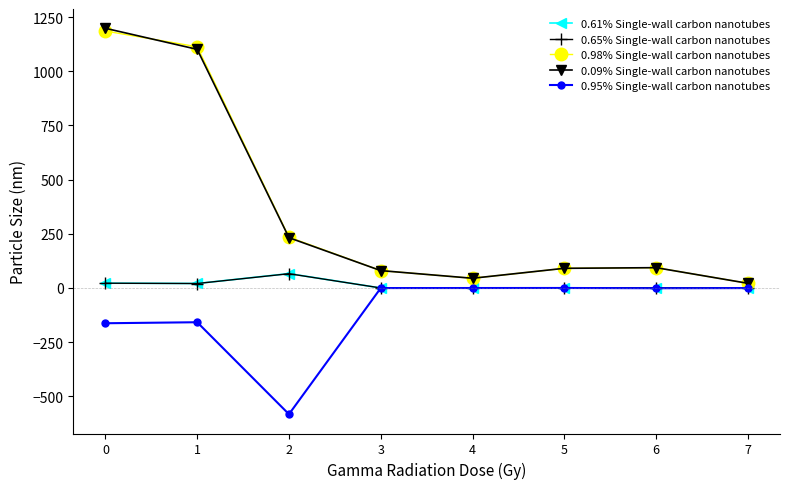

The value of 0.09% Single-wall carbon nanotubes at 2 is 318.6. True or false?

False